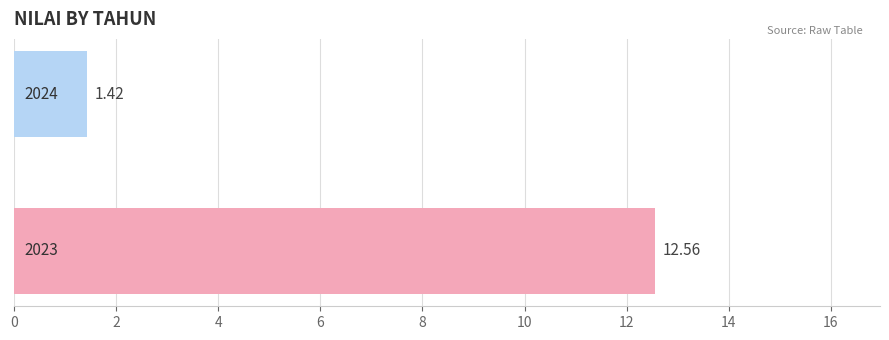

What is the average value?

7.0